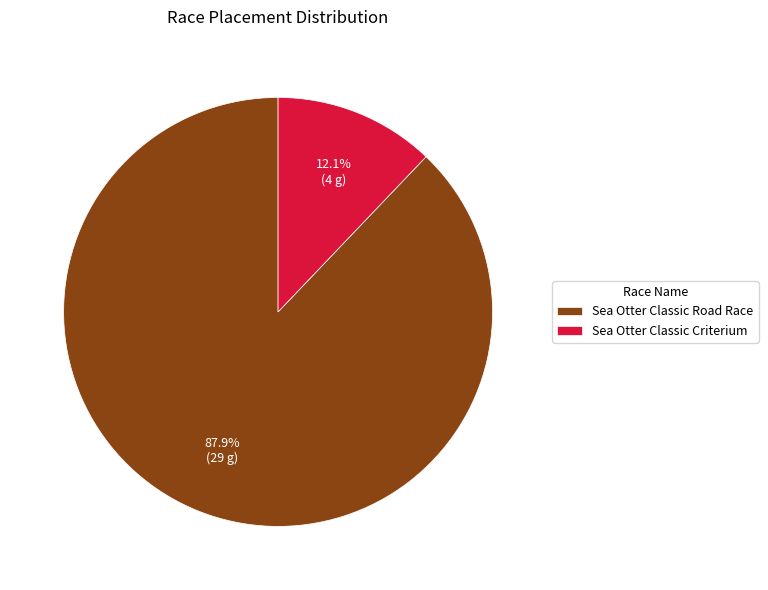

What percentage is the Sea Otter Classic Road Race slice, to the nearest percent?

88%